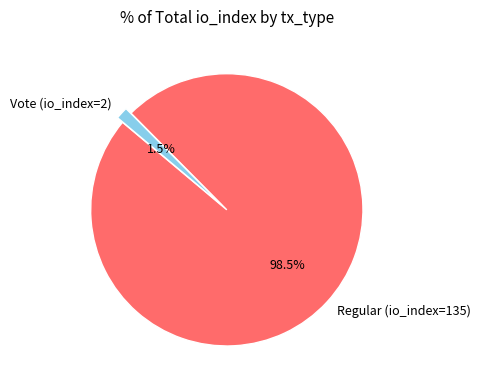

How much of the chart is everything except Regular (io_index=135)?

1.5%